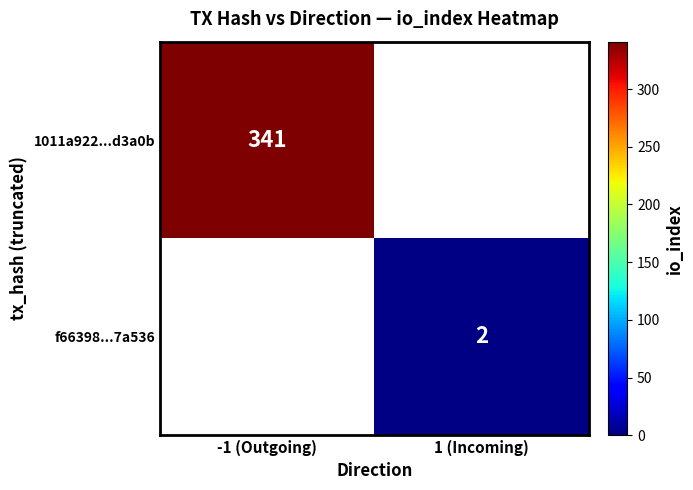

The value of 1011a922...d3a0b at -1 (Outgoing) is 341. True or false?

True